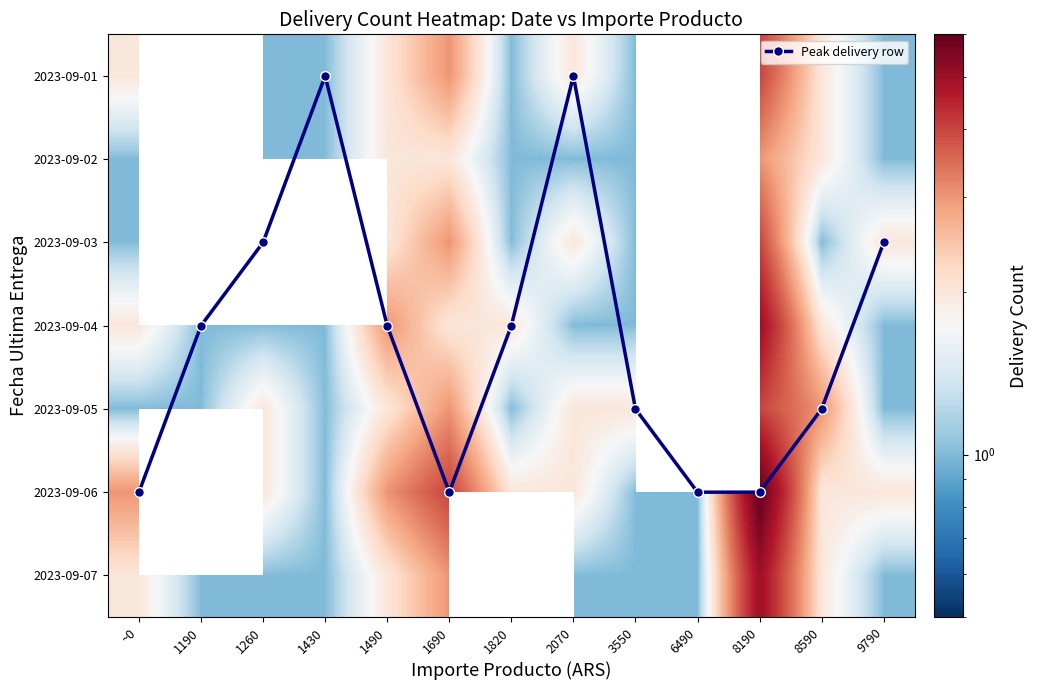

What is the greatest value displayed?

6.0